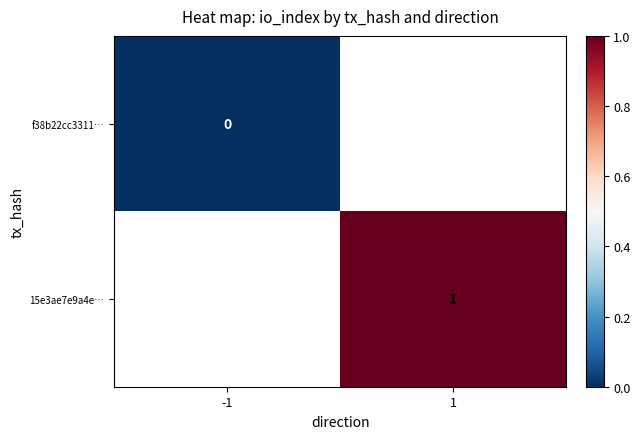

The 15e3ae7e9a4e… series shows 2 at 1. True or false?

False